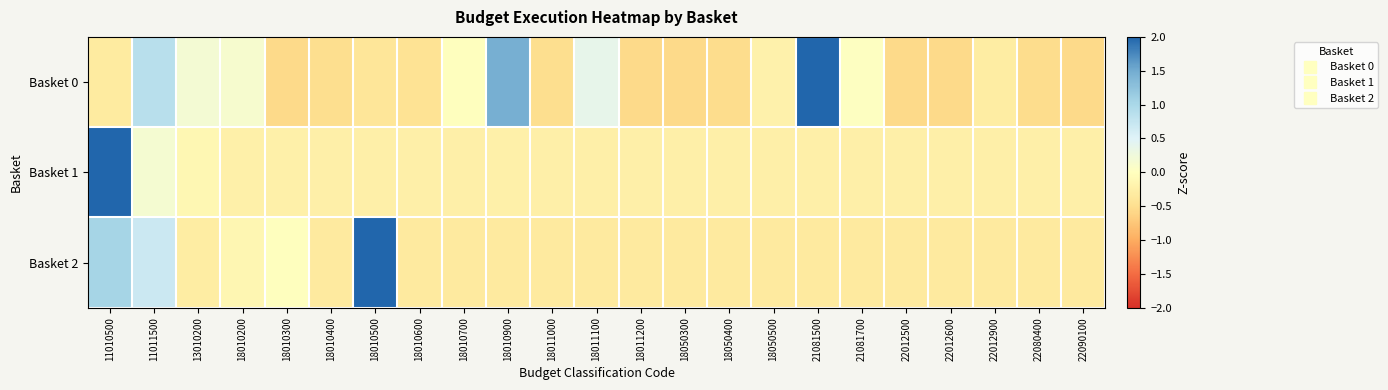

Rank the series by their average value, from lowest to highest.

Basket 2, Basket 0, Basket 1